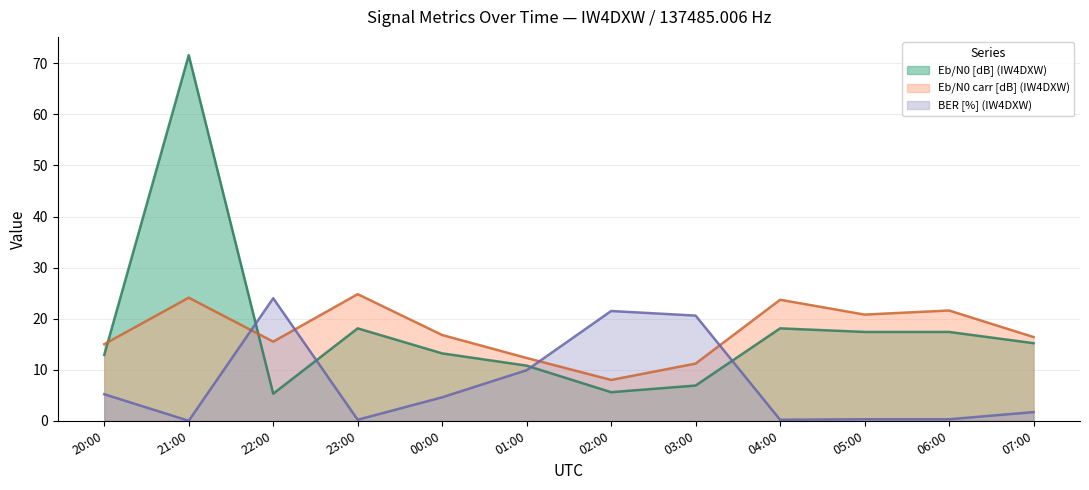

At which category is the sum across all series the highest?

21:00